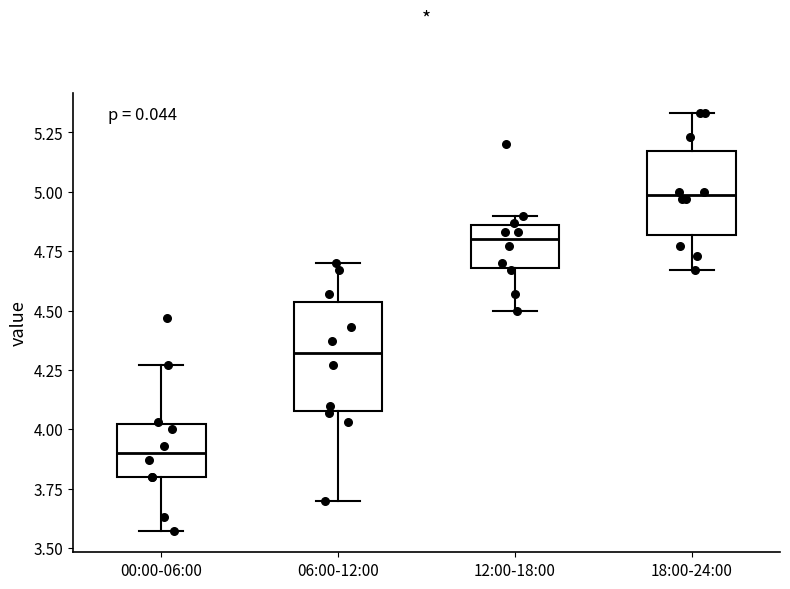

Which box's median line is the highest?

18:00-24:00